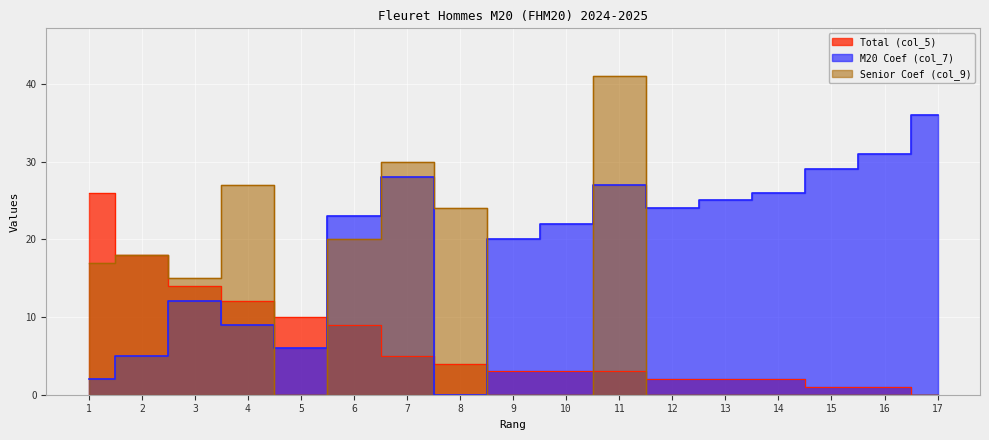

What is the highest value of the Senior Coef (col_9) series?

41